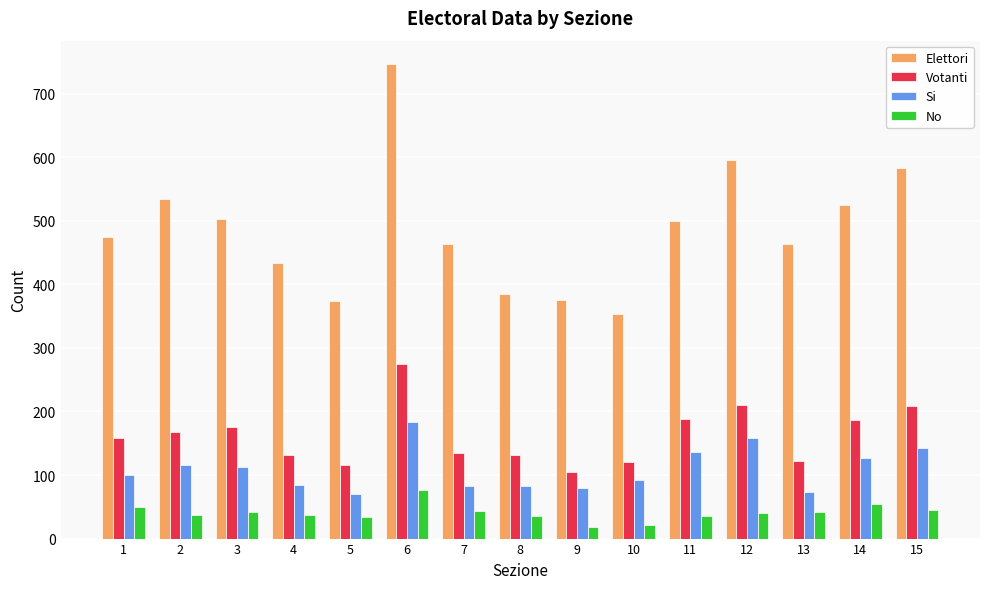

What is the average value of the Elettori series?

487